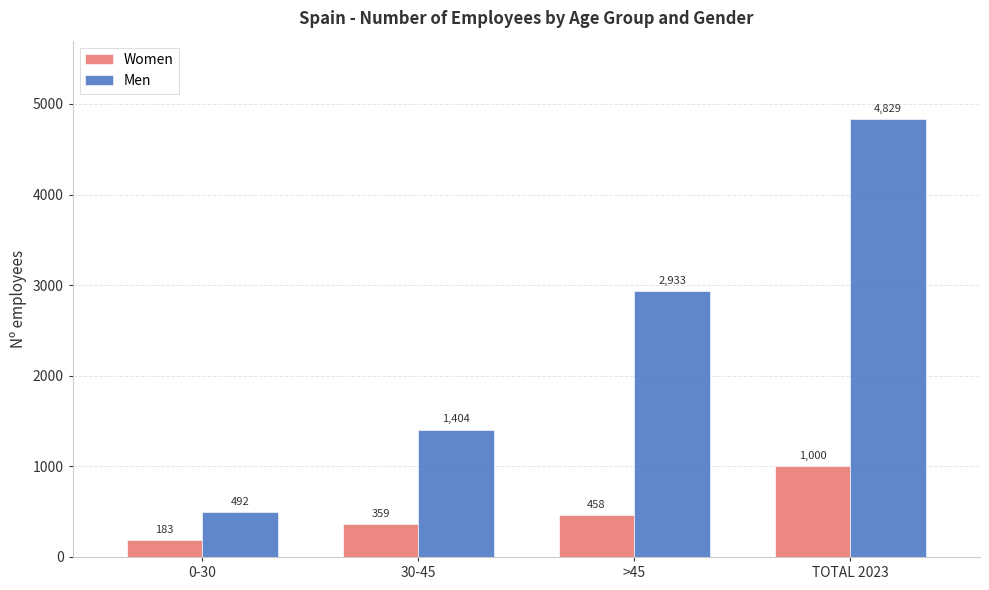

At which category is the sum across all series the highest?

TOTAL 2023